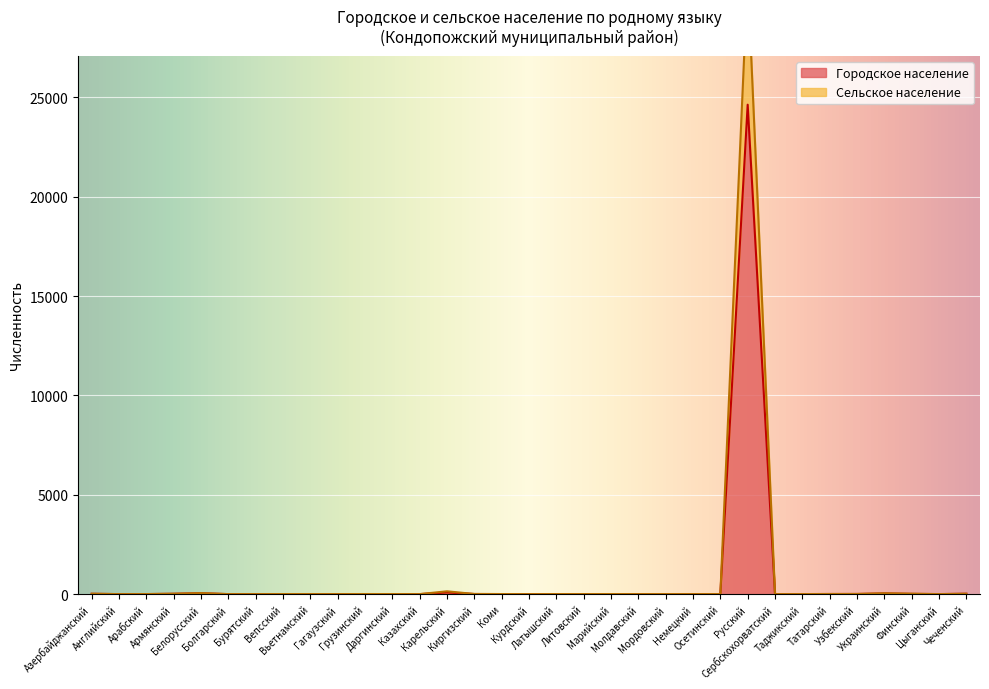

What value does the Городское население series have at Финский?

12